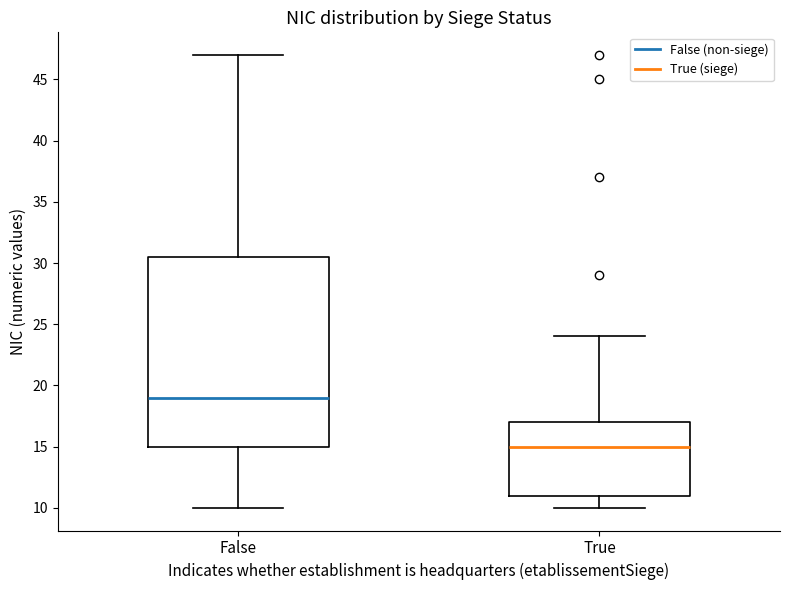

Reading left to right, read every box against the y-axis: the position of its median line, the range the box covers, and the ends of its whiskers. The values are not printed on the chart, so give them approximately, as read against the axis.

False: median 19.0, box 15.0 to 30.5, whiskers 10.0 to 47.0
True: median 15.0, box 11.0 to 17.0, whiskers 10.0 to 24.0